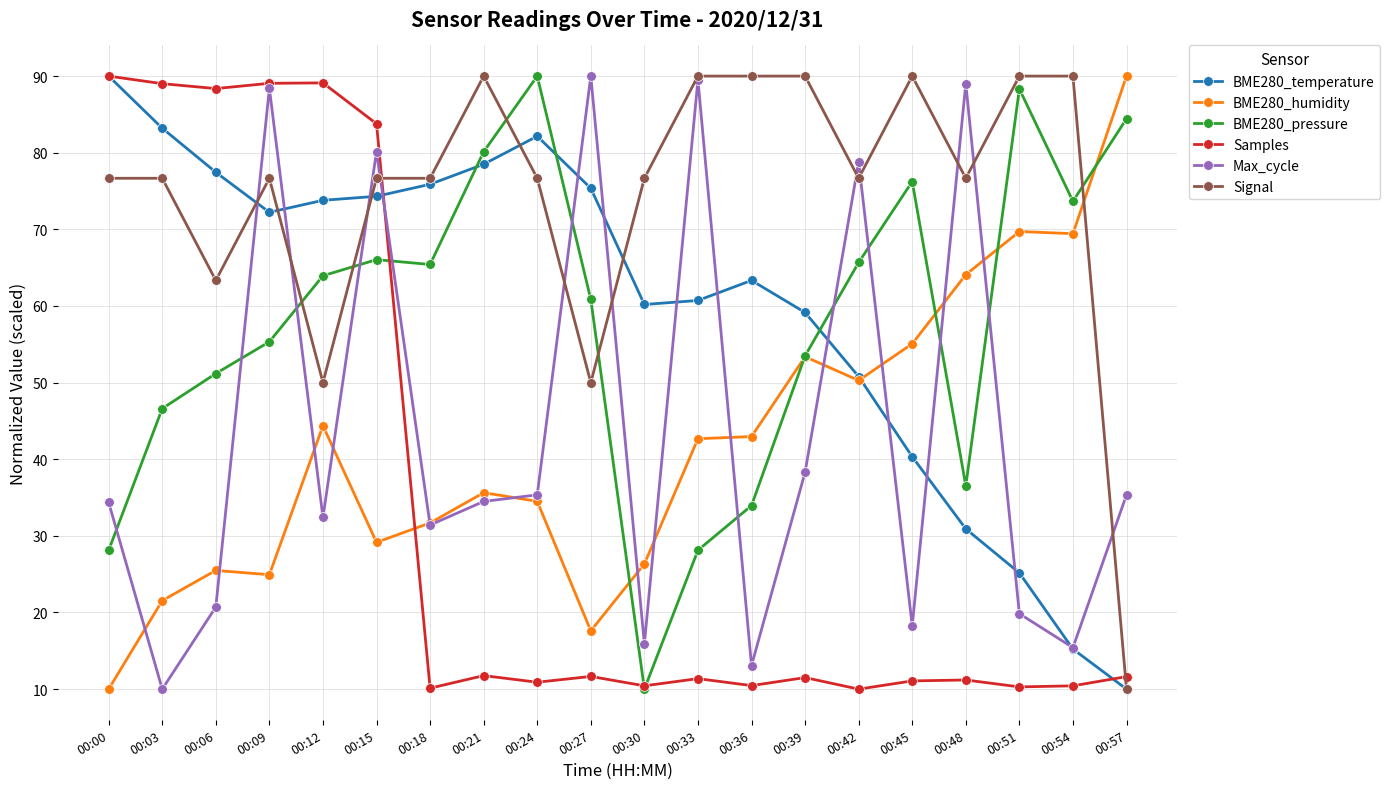

What is the total value across all series at 00:24?

329.6